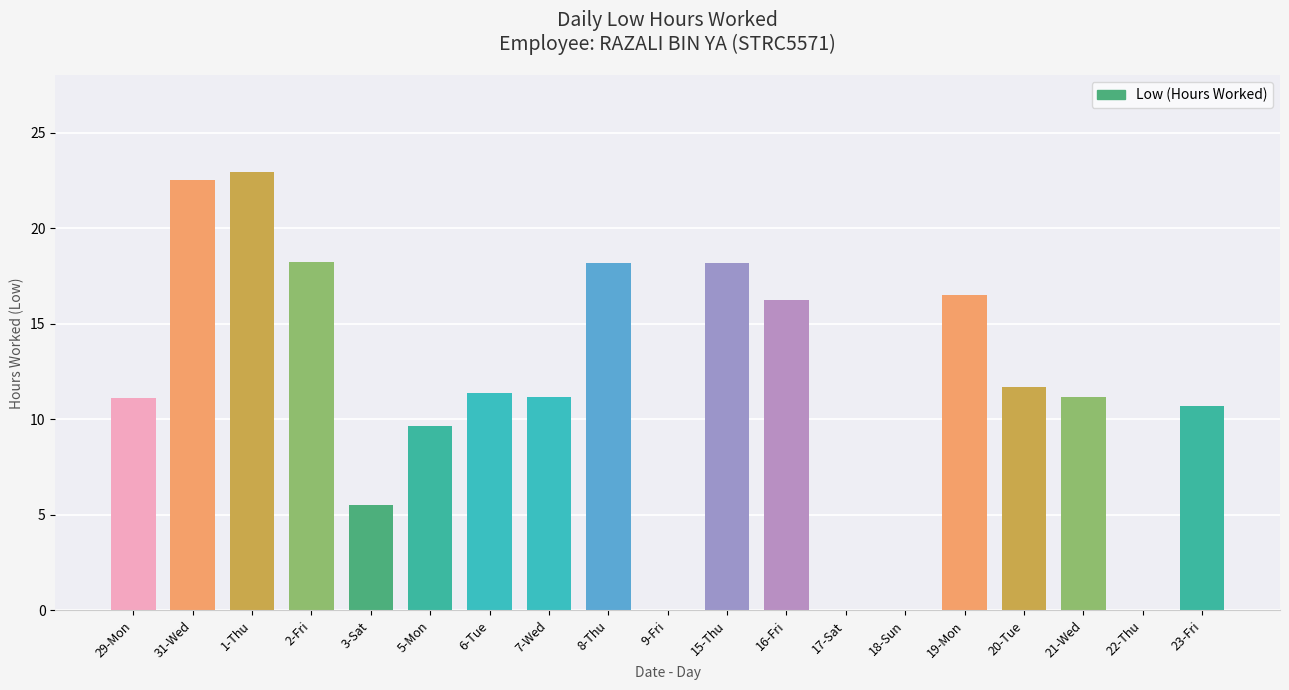

The chart shows a value of 0.0 at 18-Sun. True or false?

True